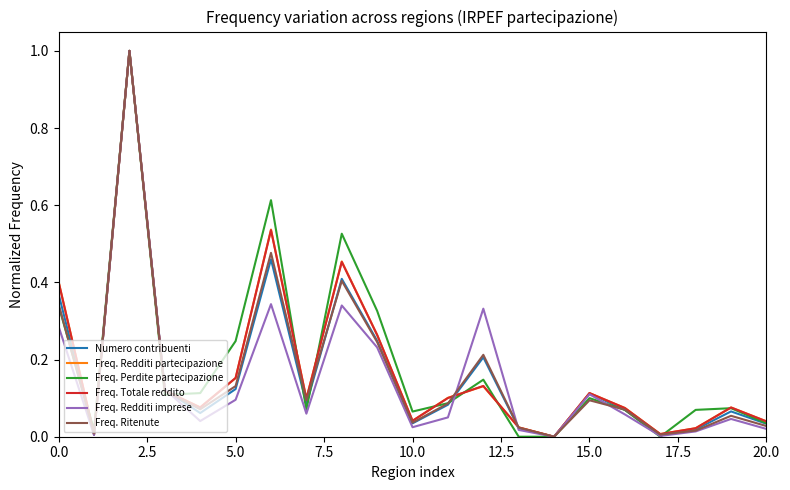

What is the maximum value for Freq. Ritenute?

1.0